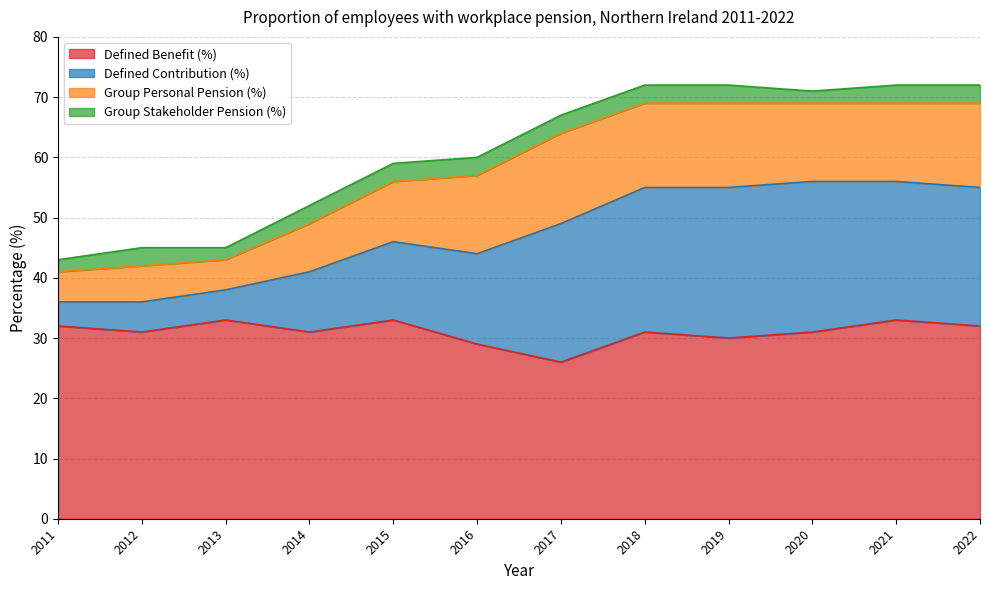

Which category has the highest value in the Defined Benefit (%) series?

2013